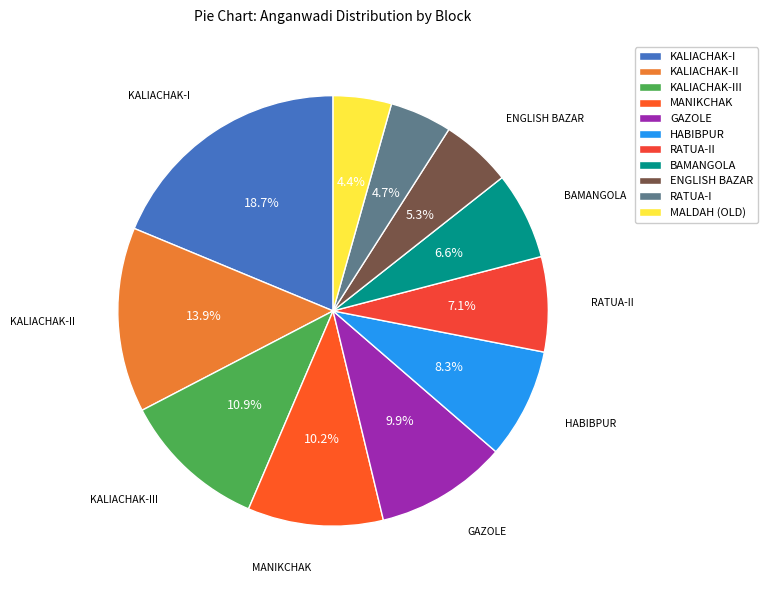

Which slice is the largest?

KALIACHAK-I